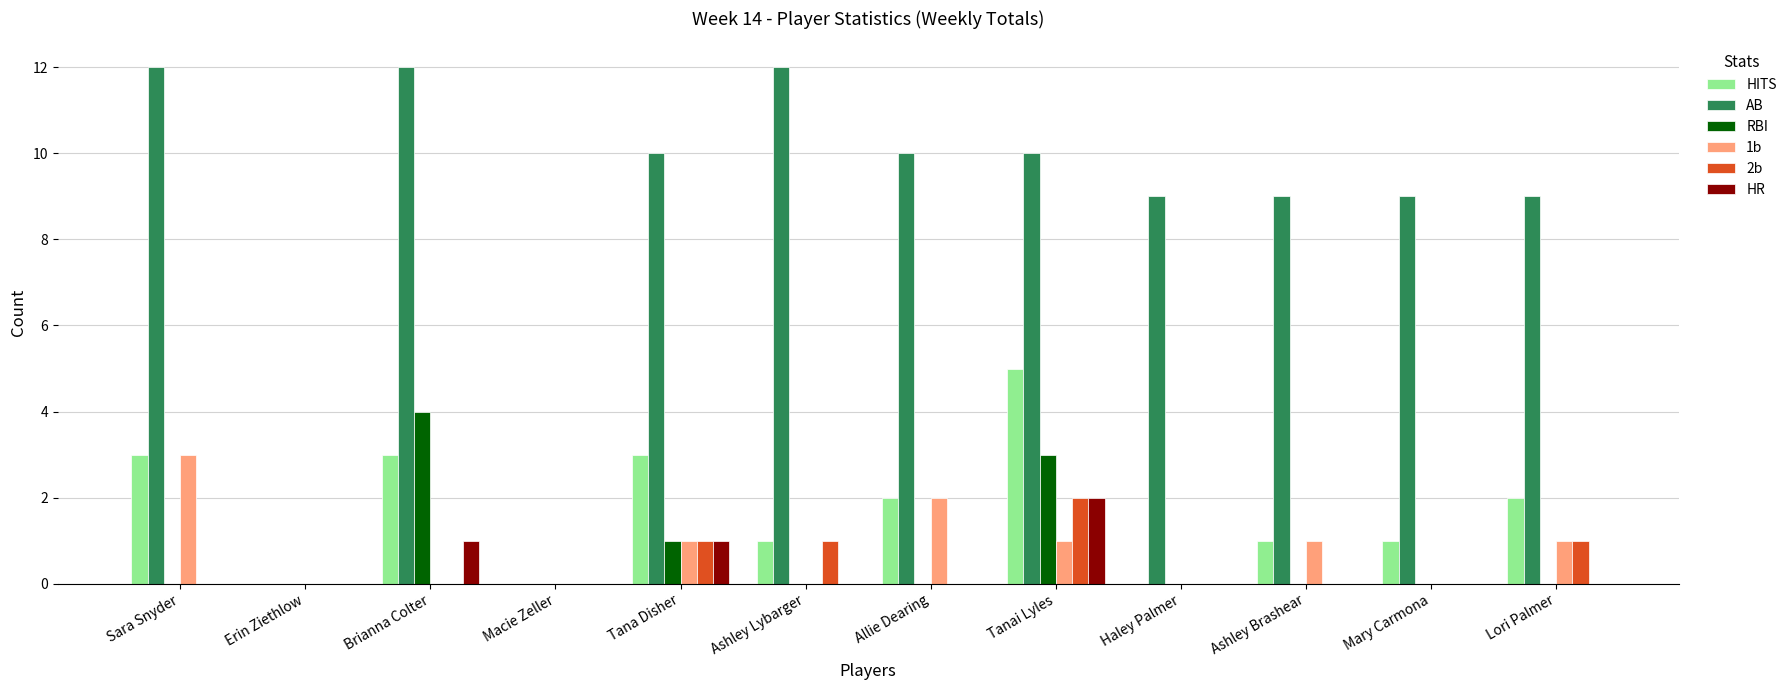

How many groups of bars are there?

12